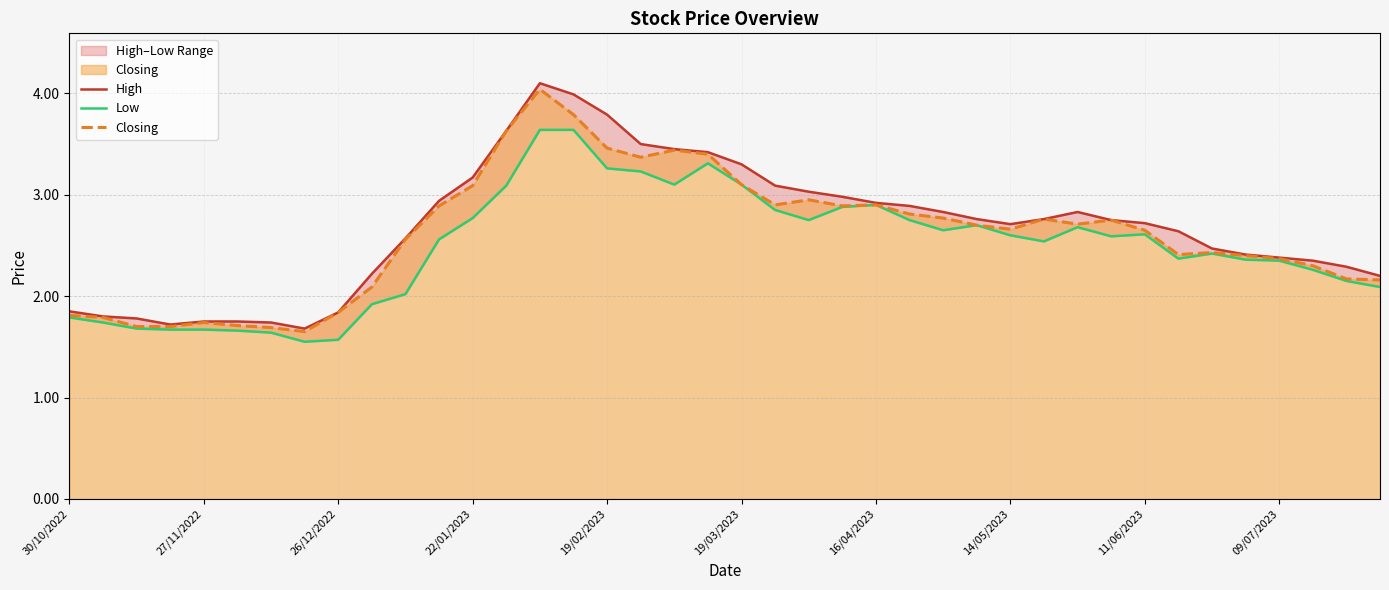

True or false: Low and Closing intersect in this chart.

False